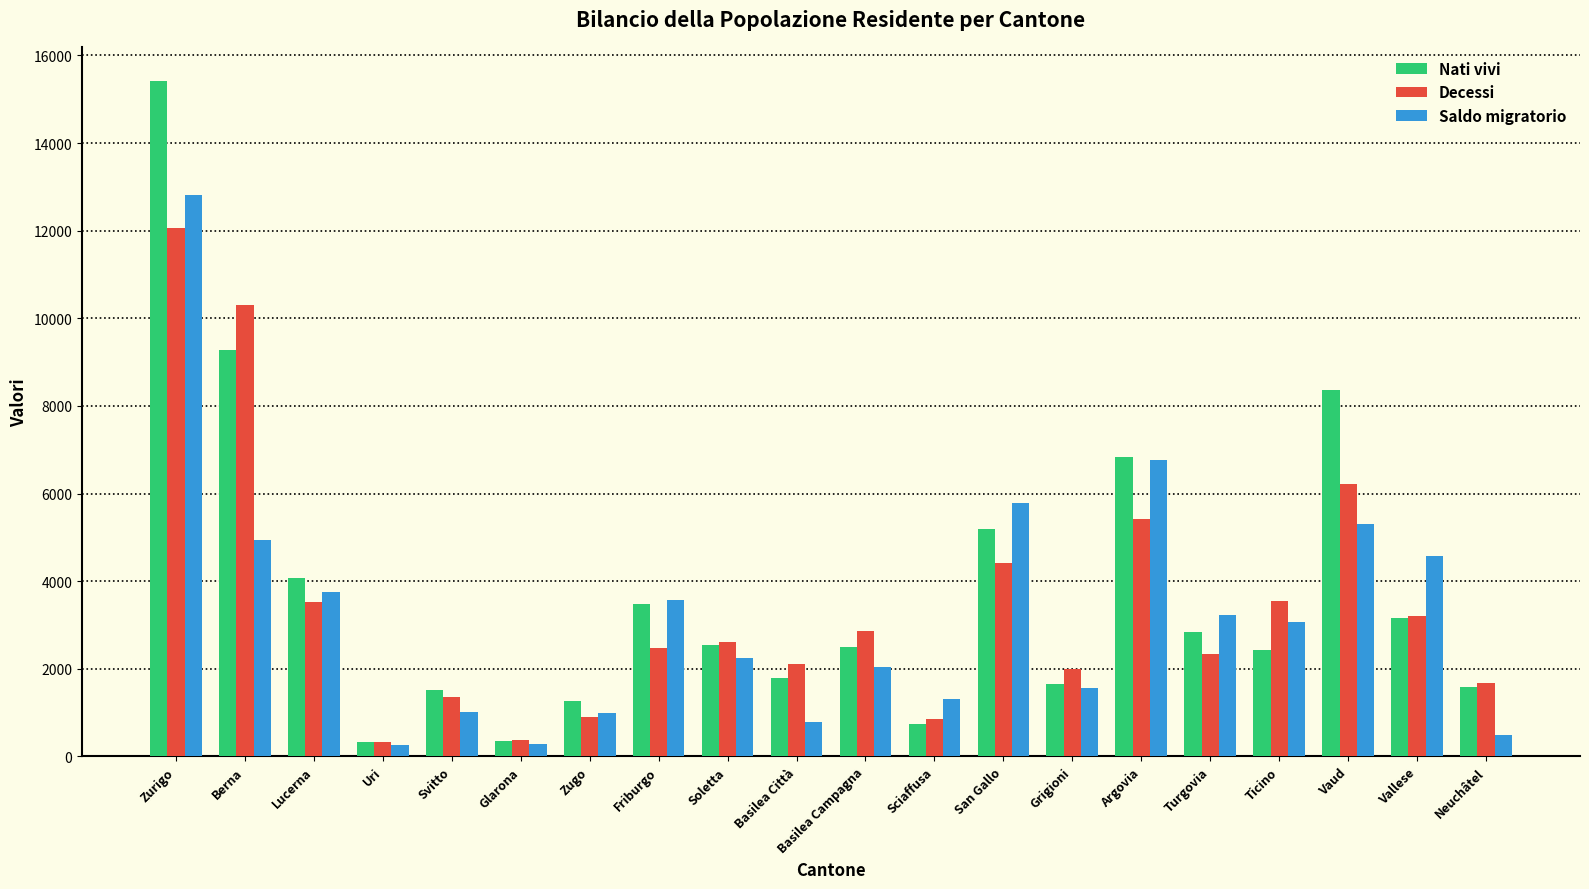

Rank the series by their maximum value, from highest to lowest.

Nati vivi, Saldo migratorio, Decessi